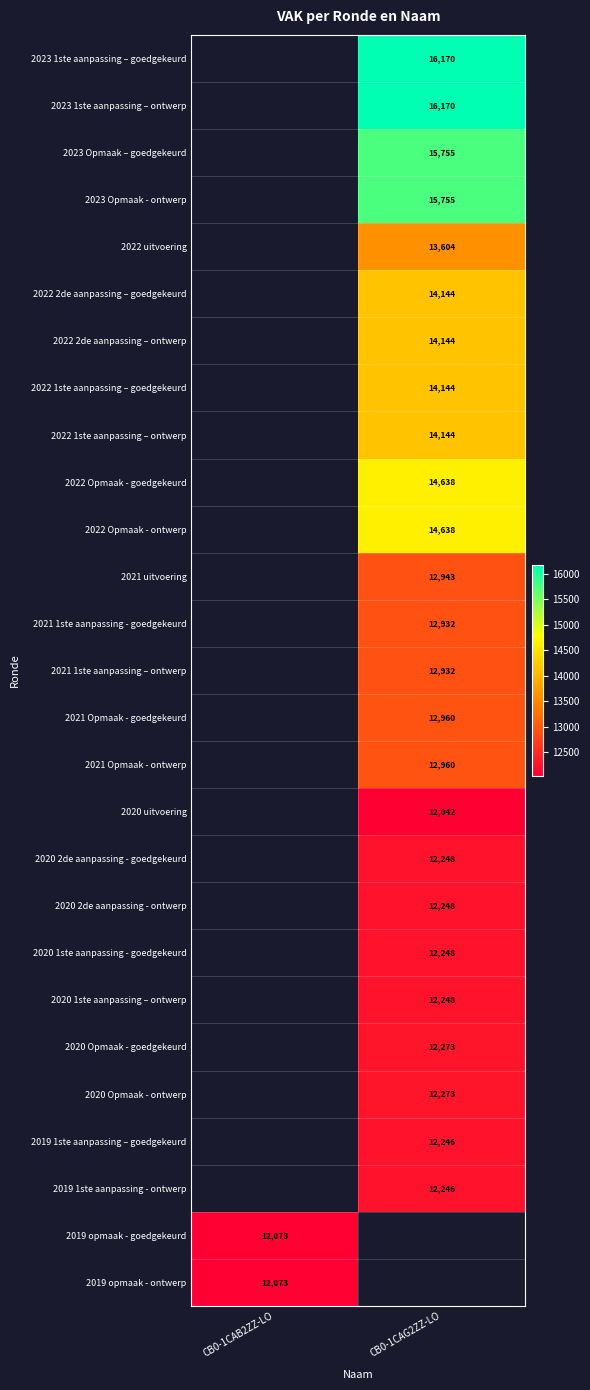

The 2020 1ste aanpassing – ontwerp series shows 12248 at CB0-1CAG2ZZ-LO. True or false?

True